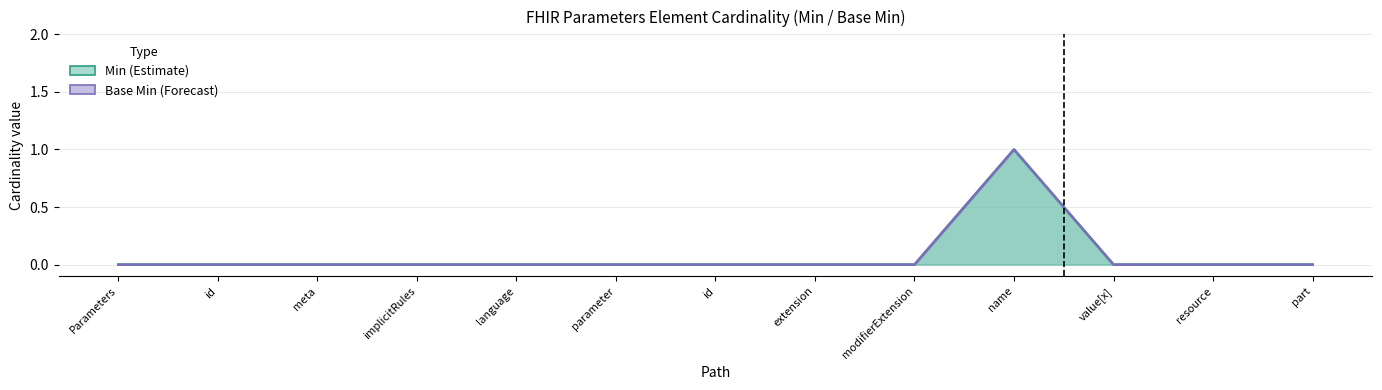

True or false: Base Min has more than 2 points higher than both neighbors.

False